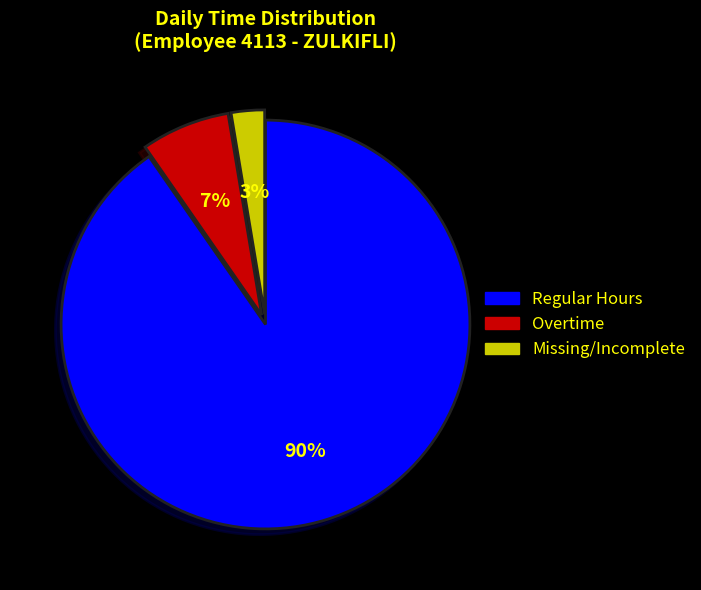

Count the number of slices in the pie.

3